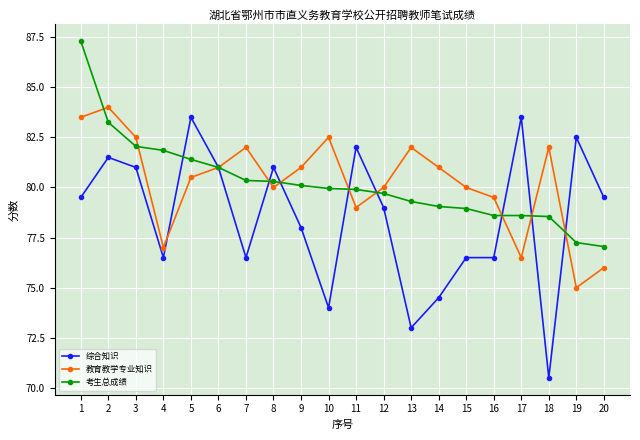

What is the spread (max minus min) of values at 20?

3.5